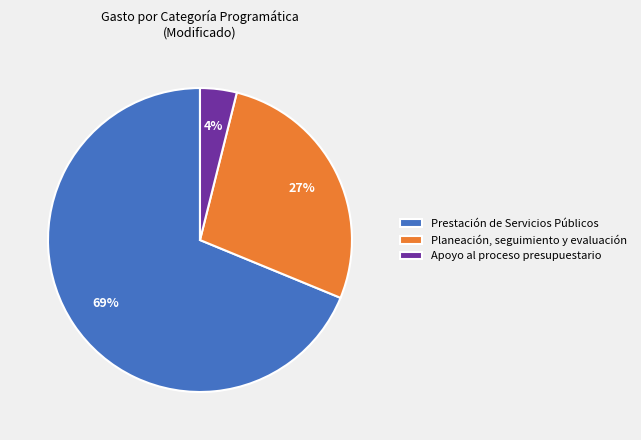

What is the largest slice in the pie chart?

Prestación de Servicios Públicos